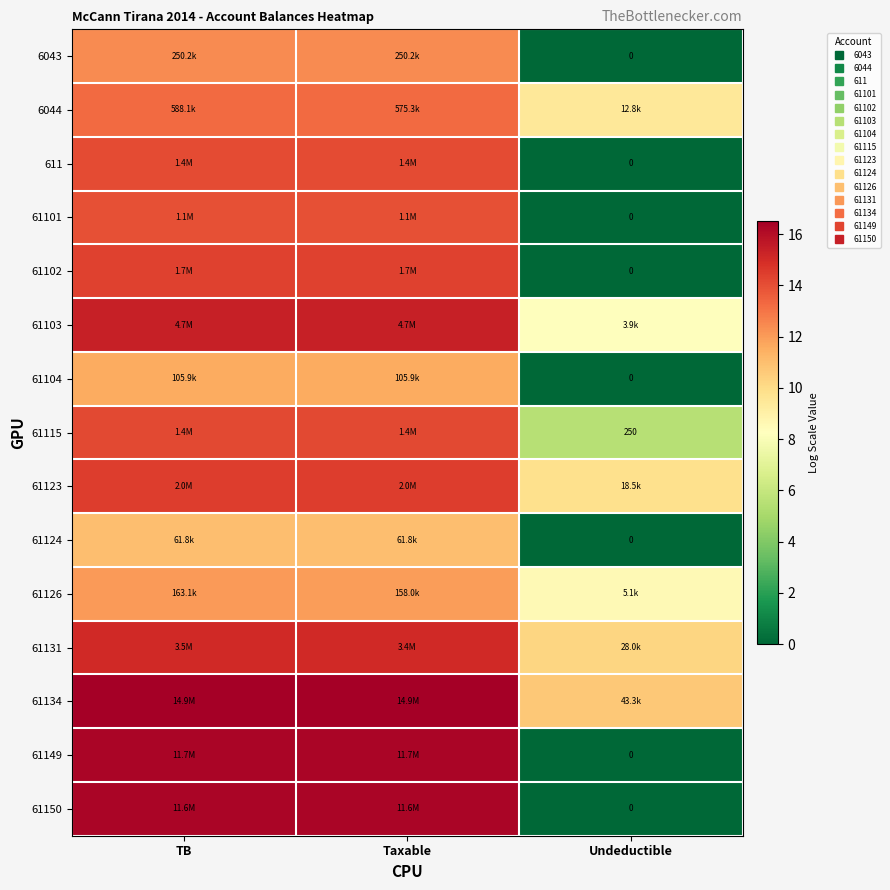

Which category has the highest value across all series?

TB